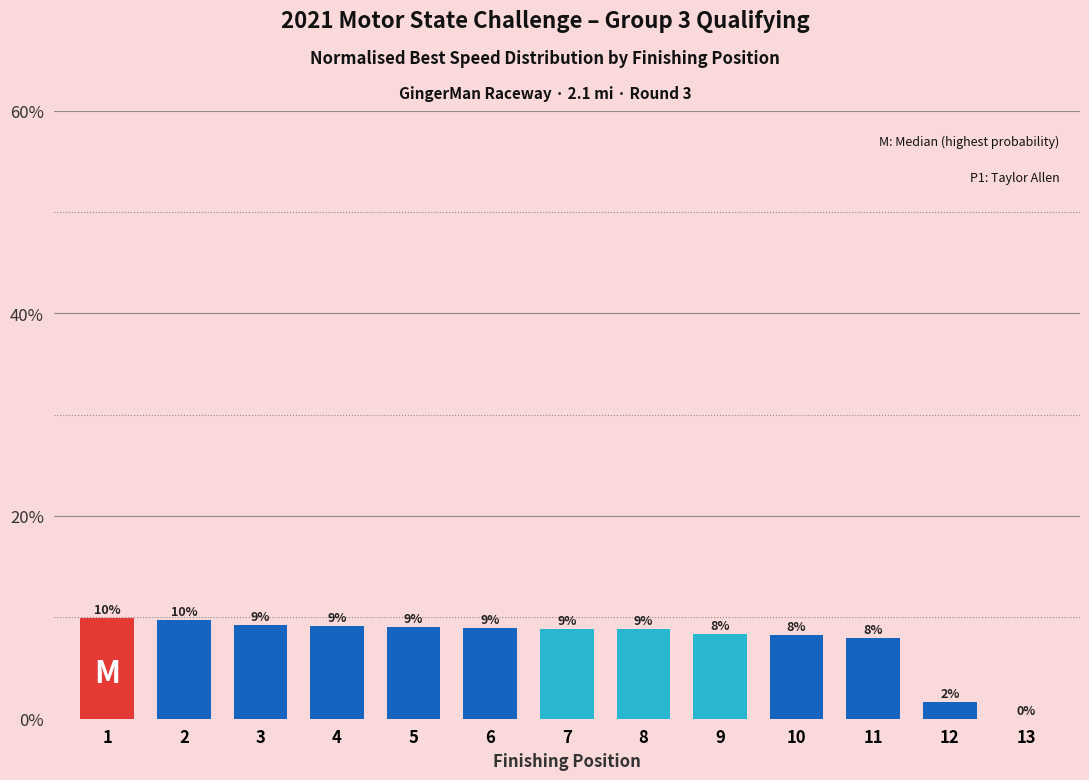

Reading left to right, extract all data points from this chart.

0.1	0.1	0.1	0.1	0.1	0.1	0.1	0.1	0.1	0.1	0.1	0.0	0.0